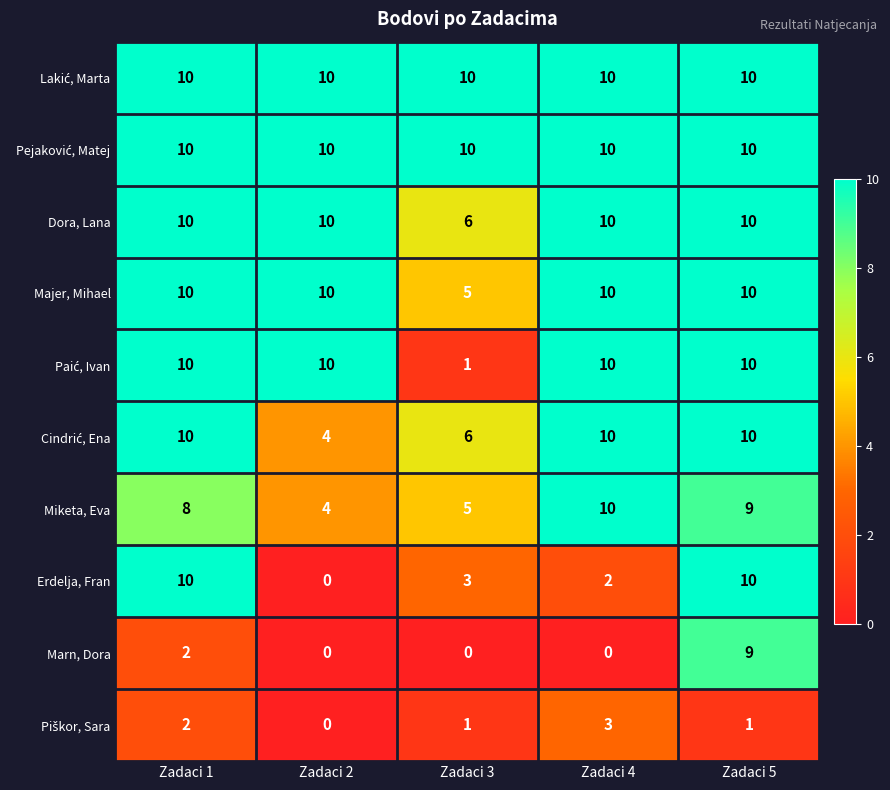

At which label is Miketa, Eva closest to 7?

Zadaci 1